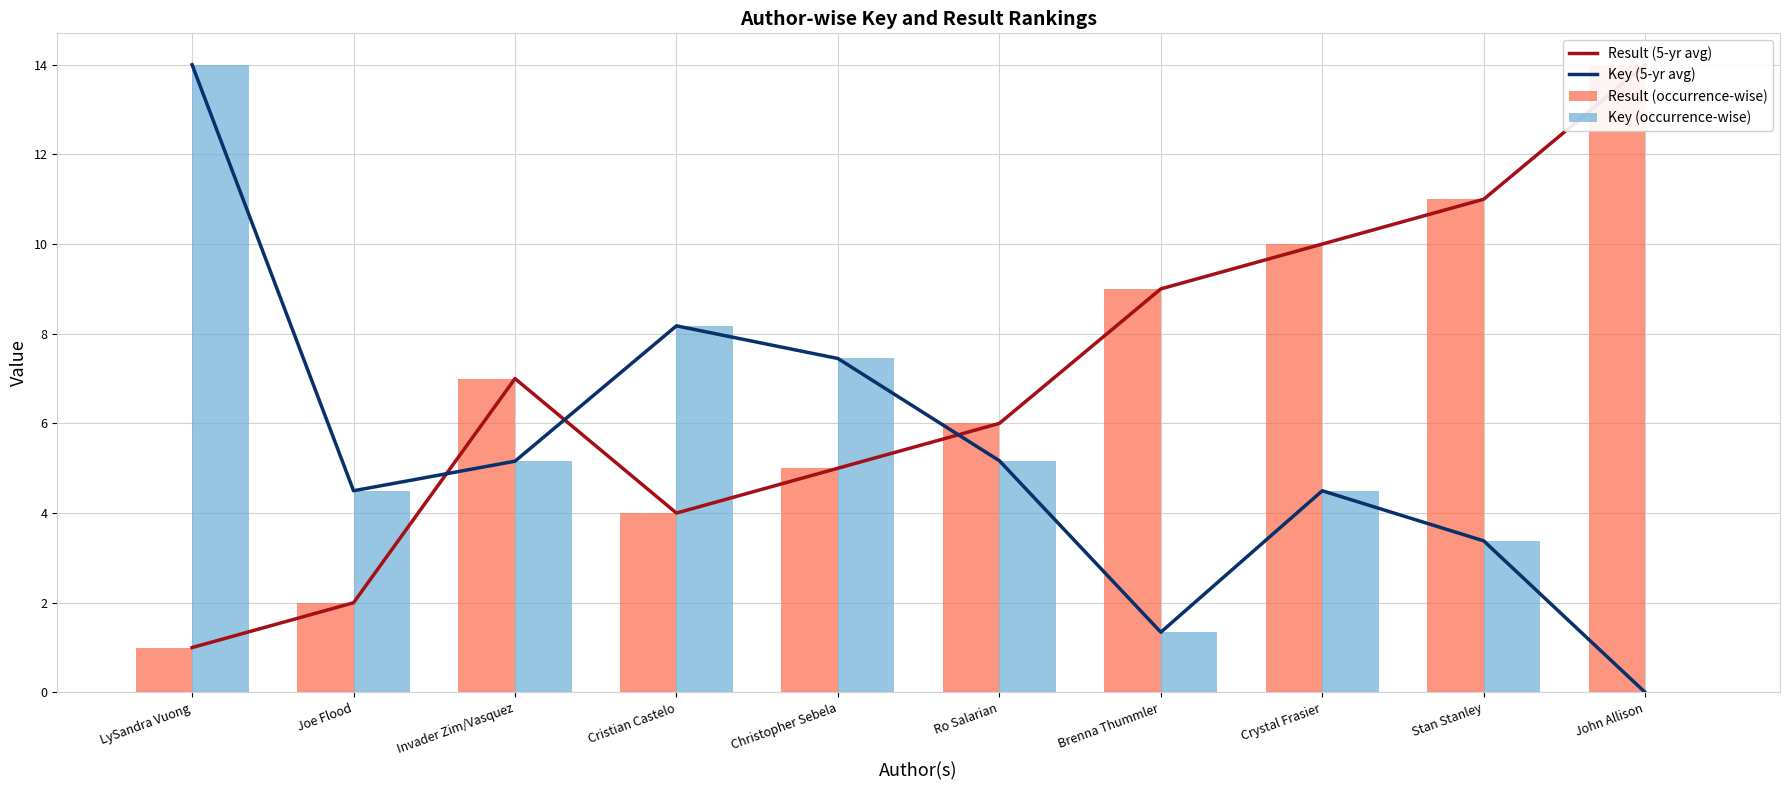

What is the average value of the Result (5-yr avg) series?

6.9